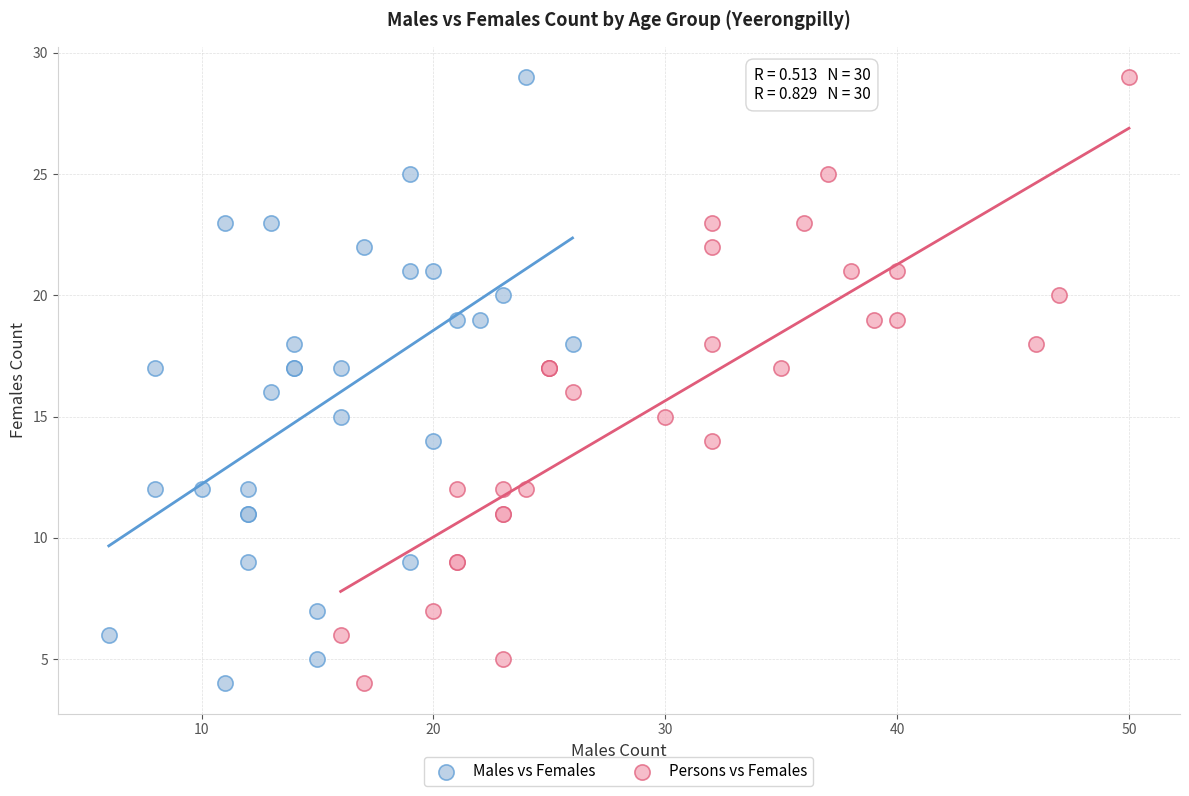

What are all the series names shown in the legend?

Males vs Females, Persons vs Females